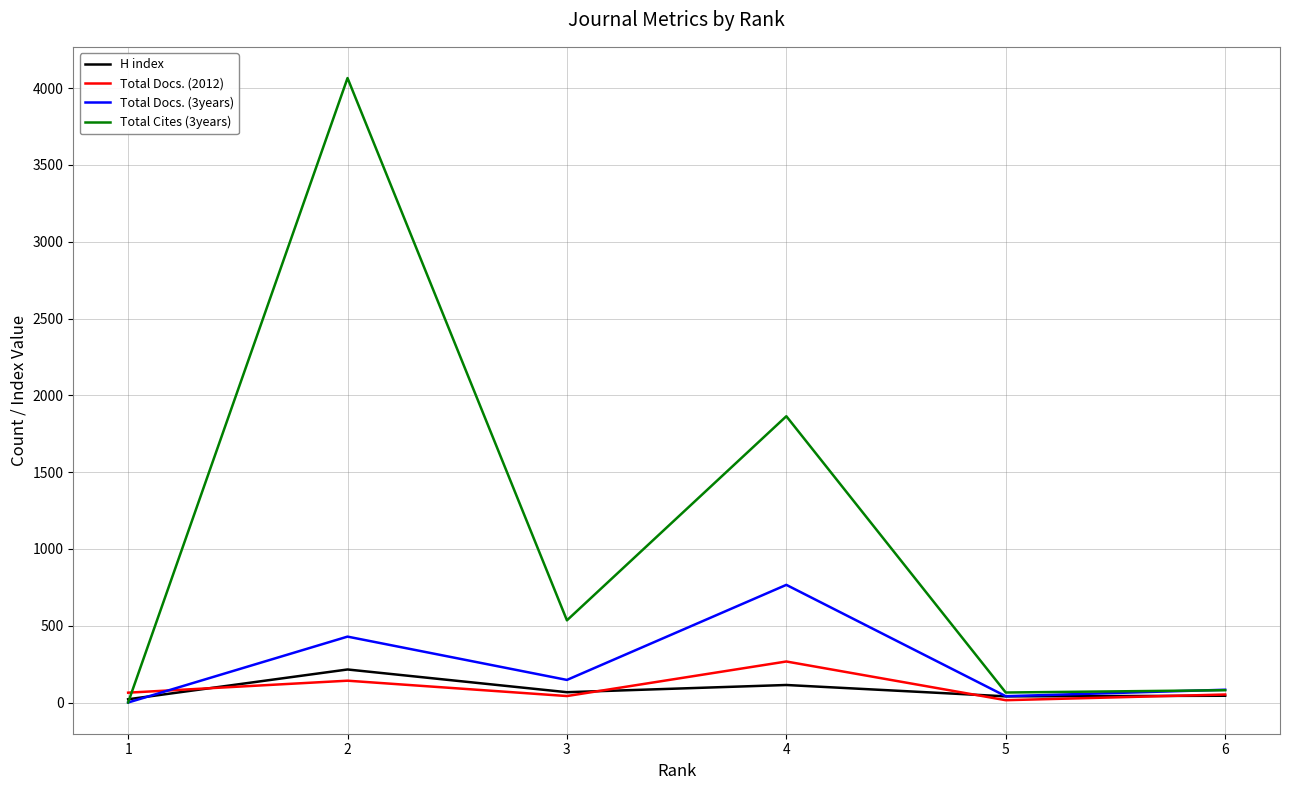

The H index series shows 44 at 6. True or false?

True